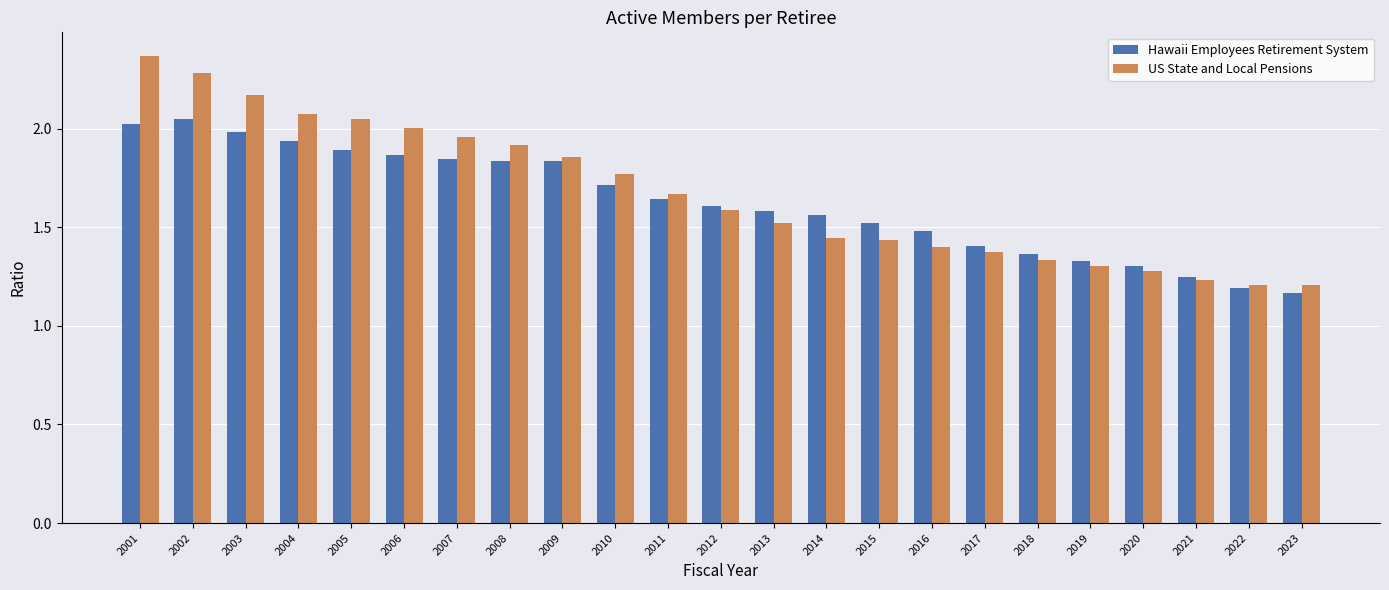

What is the sum of all US State and Local Pensions values?

38.4